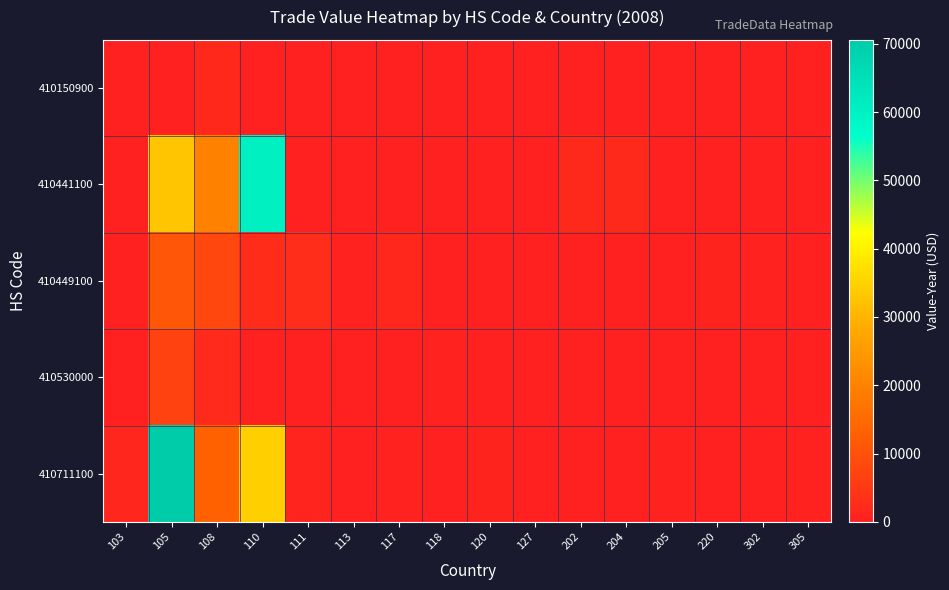

At 204, list the series in order from largest to smallest.

410441100, 410150900, 410449100, 410530000, 410711100